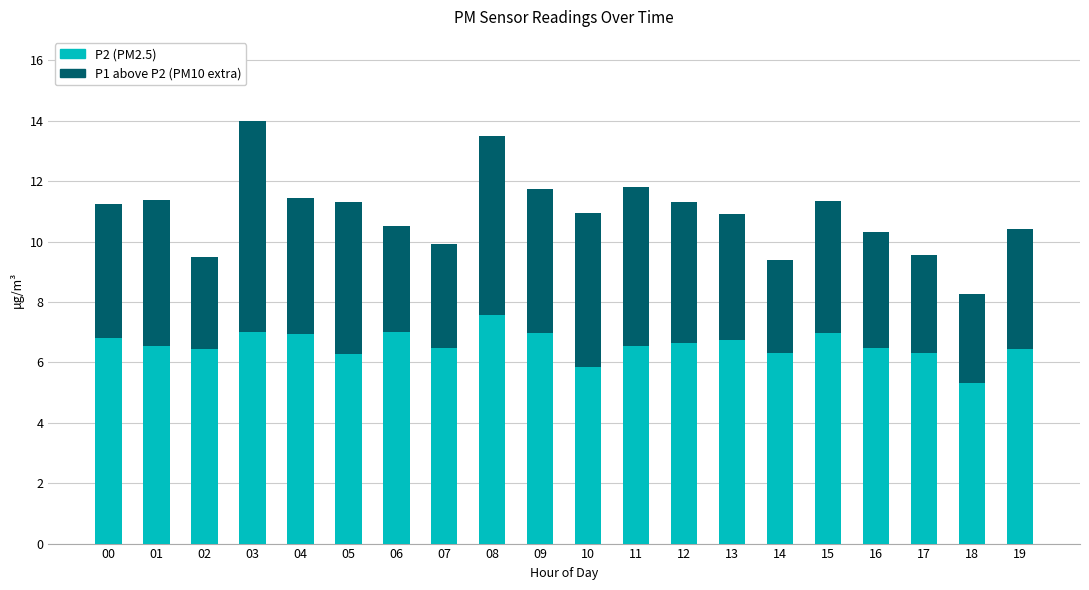

What is the total value across all series at 08?

13.5